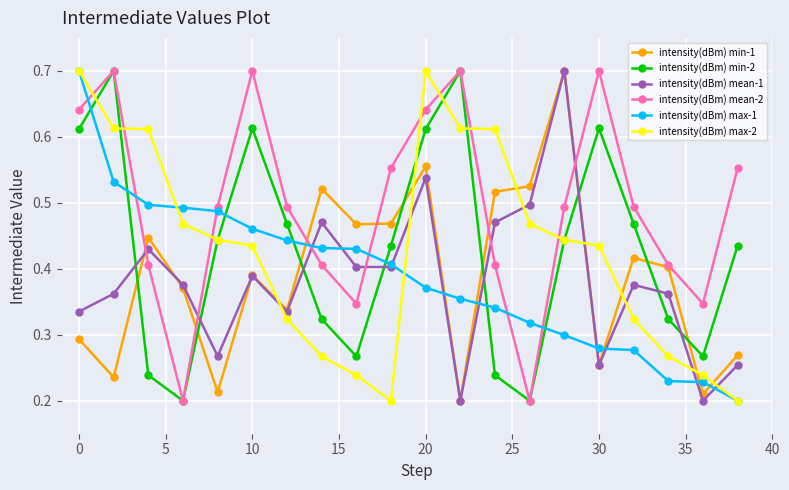

True or false: intensity(dBm) mean-1 has more than 1 points higher than both neighbors.

True